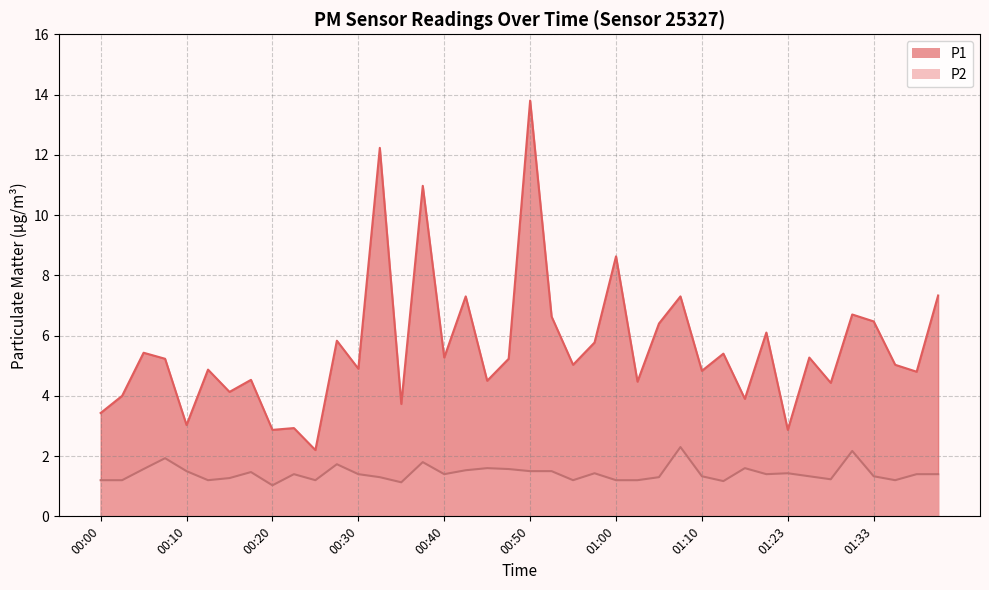

At which label does P1 first exceed 5?

00:05